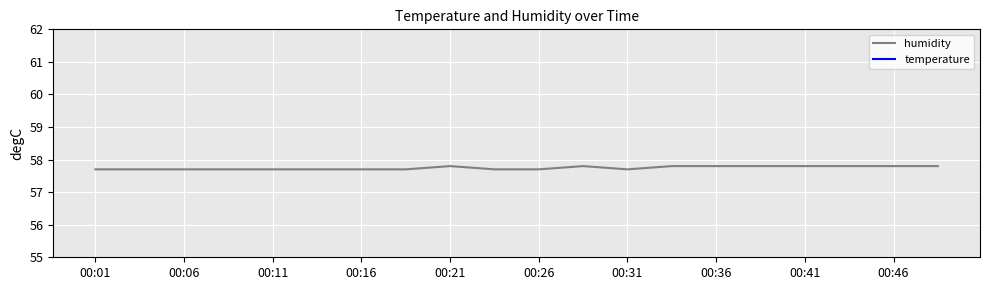

Is it true that humidity equals 57.8 at 00:21?

True